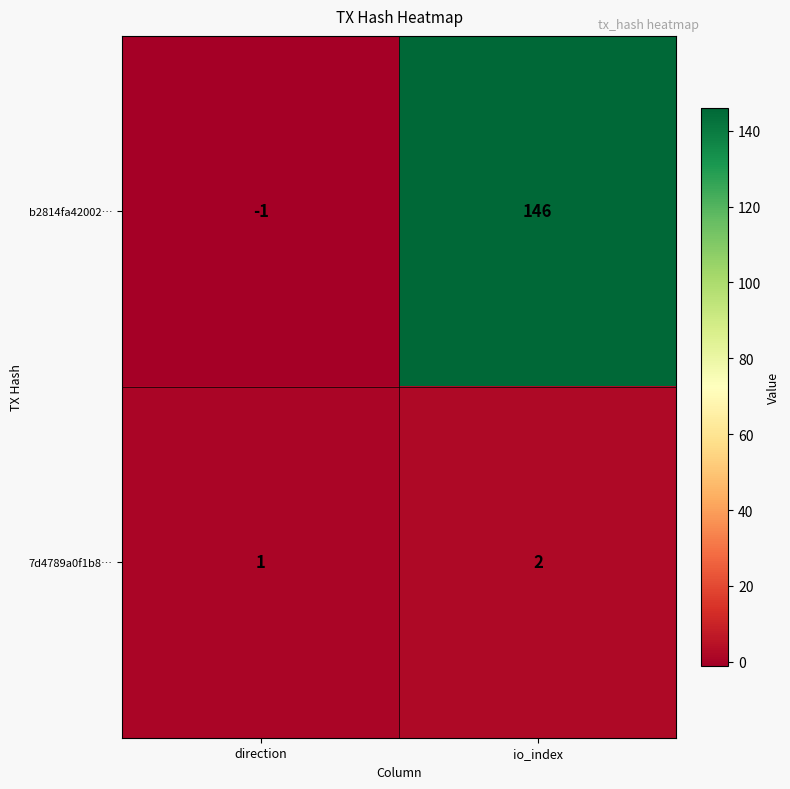

At which label does 7d4789a0f1b8… reach its minimum?

direction